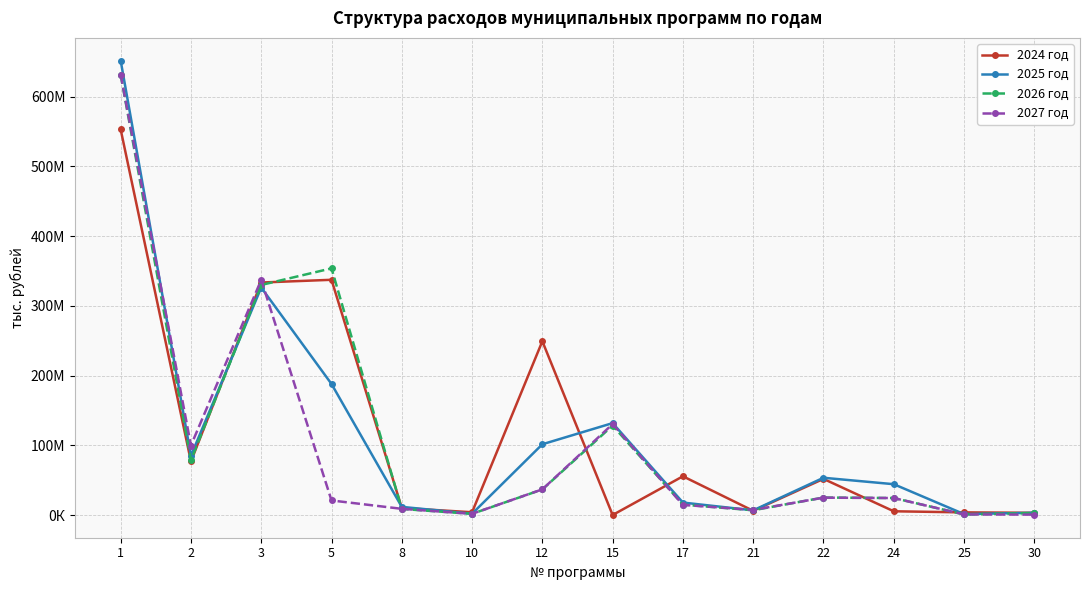

At which category is the sum across all series the highest?

1